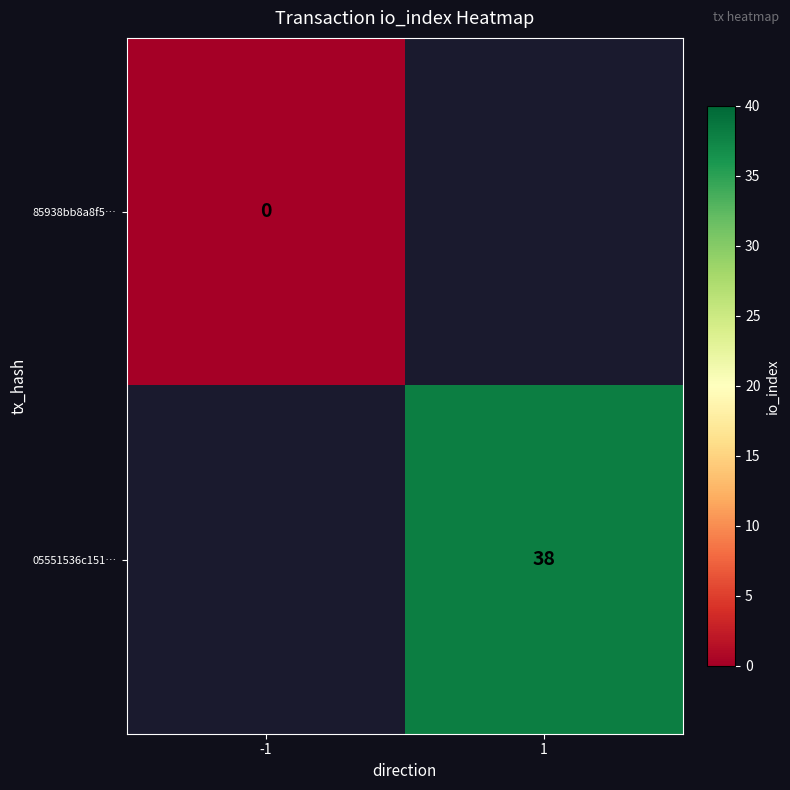

True or false: 05551536c151… has a value of 13 at 1.

False